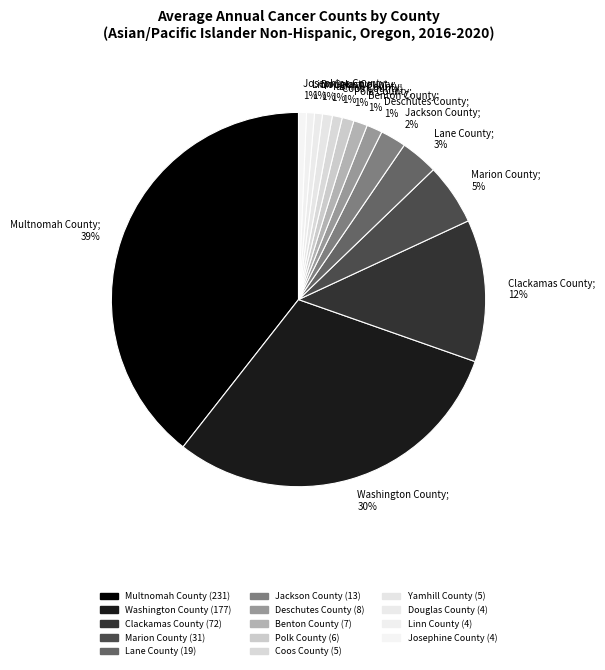

How many segments does this pie chart have?

14